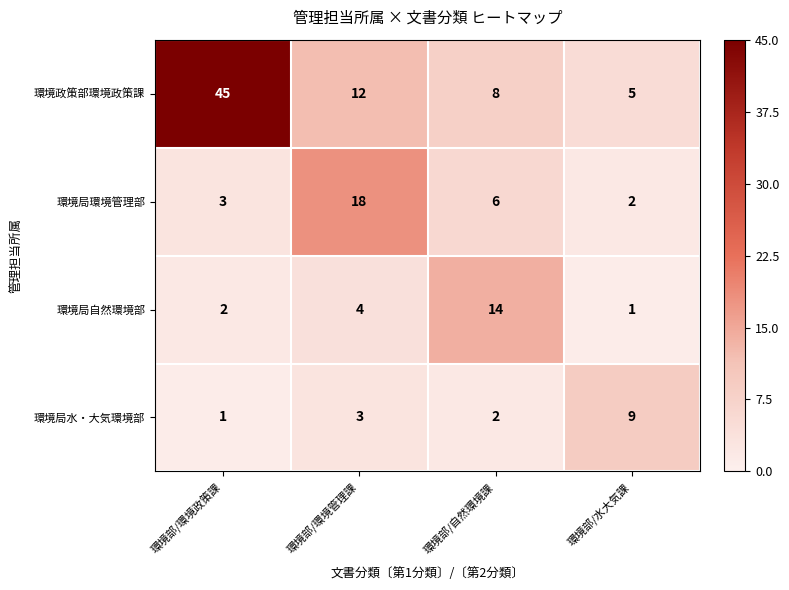

Is it true that 環境政策部環境政策課 equals 18 at 環境部/環境管理課?

False